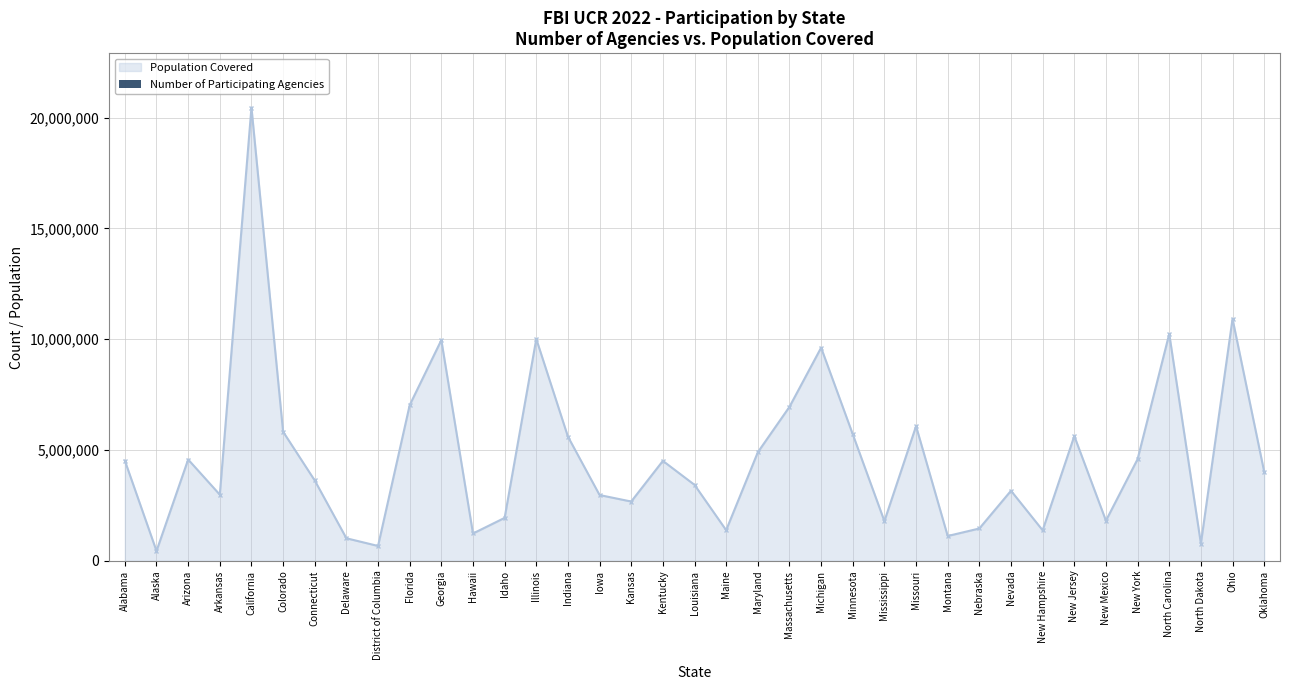

In Population Covered, how many points are higher than both neighbors (excluding endpoints)?

11